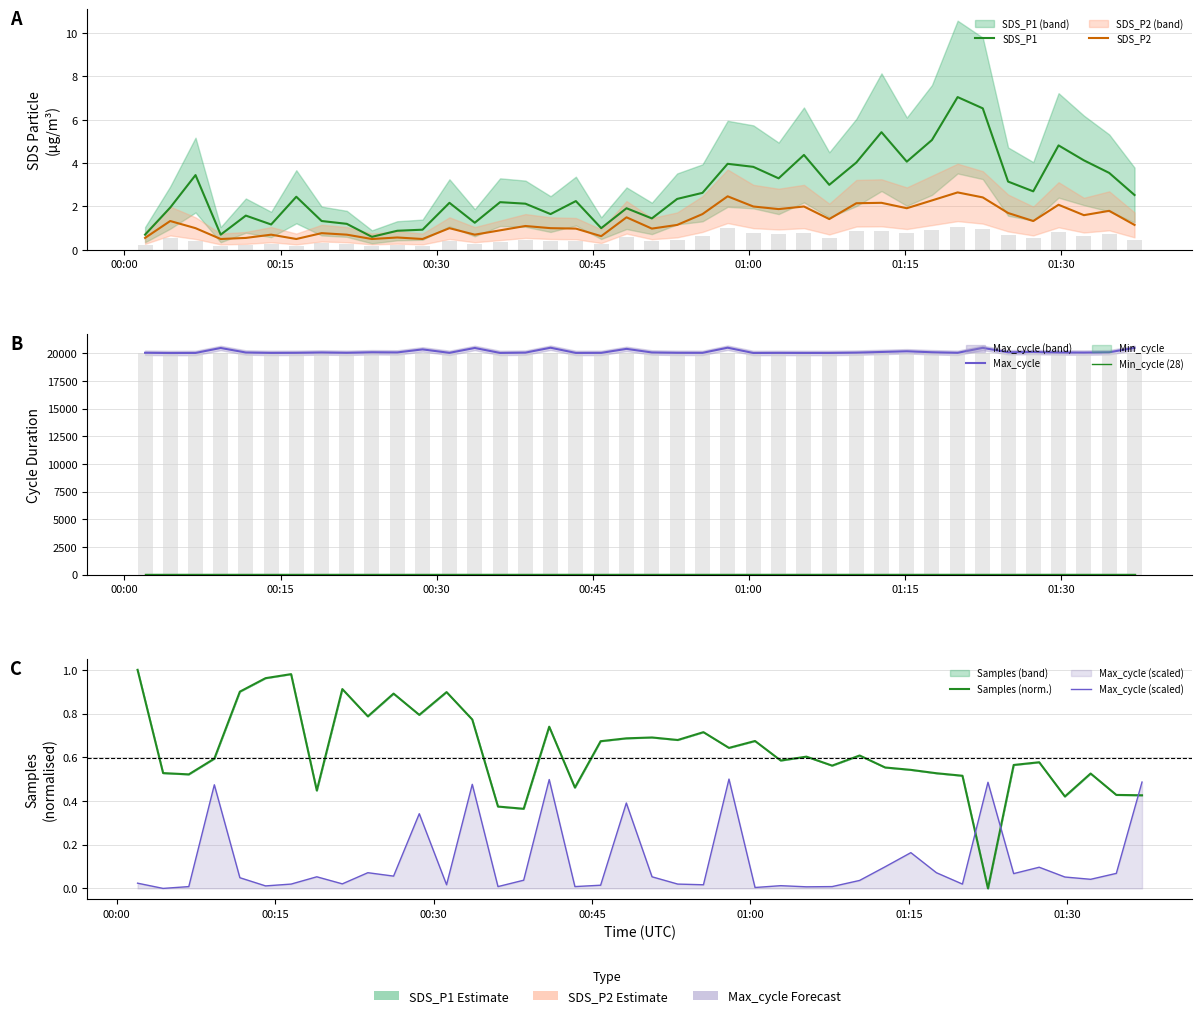

Reading right to left, what are all the values shown in this chart?

SDS_P1: 2.5	3.5	4.1	4.8	2.7	3.1	6.5	7.0	5.1	4.1	5.4	4.0	3.0	4.4	3.3	3.8	4.0	2.6	2.4	1.4	1.9	1.0	2.2	1.6	2.1	2.2	1.2	2.2	0.9	0.9	0.6	1.2	1.3	2.5	1.2	1.6	0.7	3.5	1.9	0.7
SDS_P2: 1.1	1.8	1.6	2.1	1.3	1.7	2.4	2.6	2.3	1.9	2.2	2.1	1.4	2.0	1.9	2.0	2.5	1.6	1.1	1.0	1.5	0.6	1.0	1.0	1.1	0.9	0.7	1.0	0.5	0.6	0.5	0.7	0.8	0.5	0.7	0.6	0.5	1.0	1.3	0.6
Max_cycle: 20484.0	20083.0	20057.0	20067.0	20110.0	20082.0	20483.0	20036.0	20086.0	20174.0	20112.0	20052.0	20025.0	20024.0	20029.0	20021.0	20497.0	20033.0	20036.0	20068.0	20392.0	20031.0	20025.0	20495.0	20053.0	20025.0	20474.0	20033.0	20345.0	20071.0	20086.0	20037.0	20068.0	20036.0	20028.0	20064.0	20472.0	20025.0	20017.0	20040.0
Min_cycle (28): 28.0	28.0	28.0	28.0	28.0	28.0	28.0	28.0	28.0	28.0	28.0	28.0	28.0	28.0	28.0	28.0	28.0	28.0	28.0	28.0	28.0	28.0	28.0	28.0	28.0	28.0	28.0	28.0	28.0	28.0	28.0	28.0	28.0	28.0	28.0	28.0	28.0	28.0	28.0	28.0
Samples (norm.): 0.4	0.4	0.5	0.4	0.6	0.6	0.0	0.5	0.5	0.5	0.6	0.6	0.6	0.6	0.6	0.7	0.6	0.7	0.7	0.7	0.7	0.7	0.5	0.7	0.4	0.4	0.8	0.9	0.8	0.9	0.8	0.9	0.4	1.0	1.0	0.9	0.6	0.5	0.5	1.0
Max_cycle (scaled): 0.5	0.1	0.0	0.1	0.1	0.1	0.5	0.0	0.1	0.2	0.1	0.0	0.0	0.0	0.0	0.0	0.5	0.0	0.0	0.1	0.4	0.0	0.0	0.5	0.0	0.0	0.5	0.0	0.3	0.1	0.1	0.0	0.1	0.0	0.0	0.0	0.5	0.0	0.0	0.0